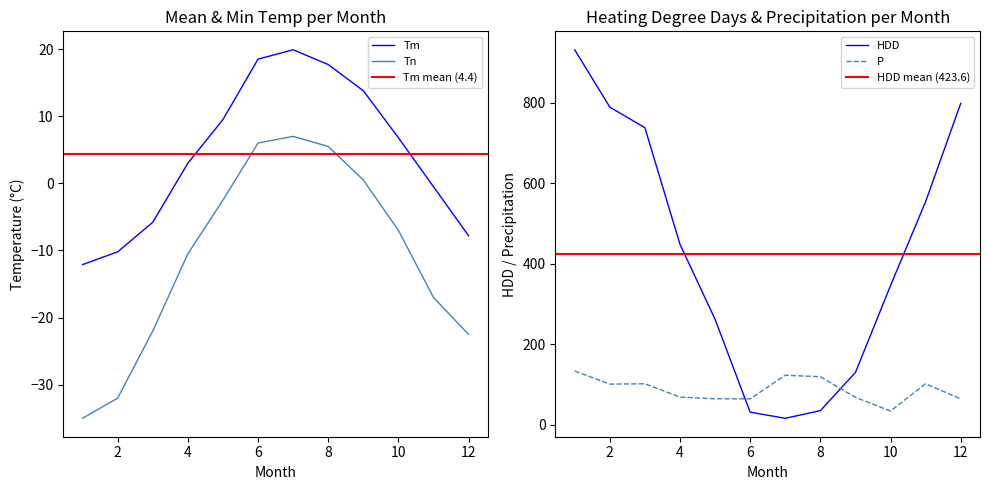

At which category does P reach its first local peak?

3